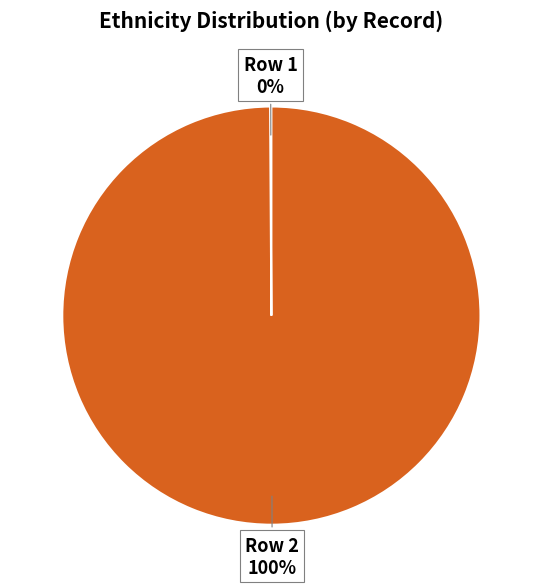

To the nearest percent, what is the difference between the largest and smallest slice percentages?

100%